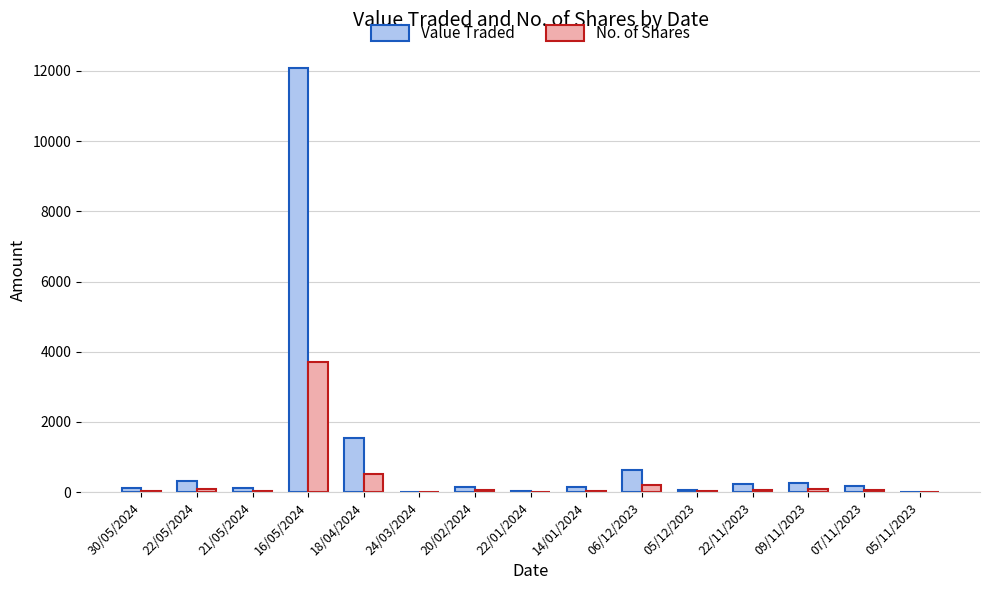

Where is No. of Shares nearest to the value 1862?

18/04/2024